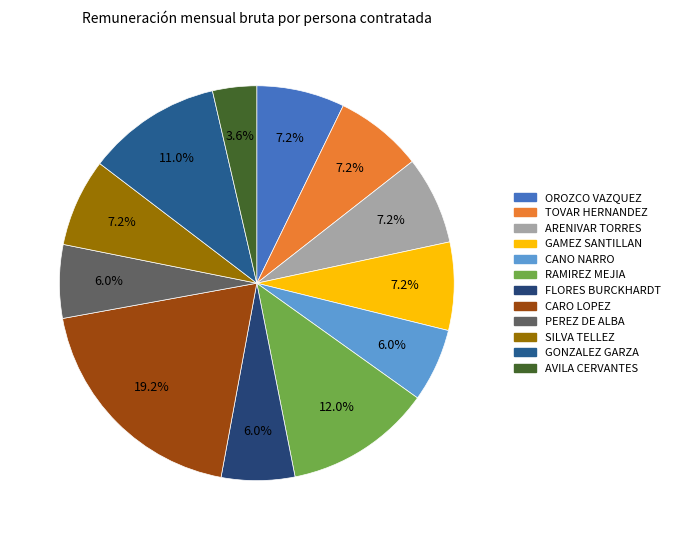

How many segments does this pie chart have?

12